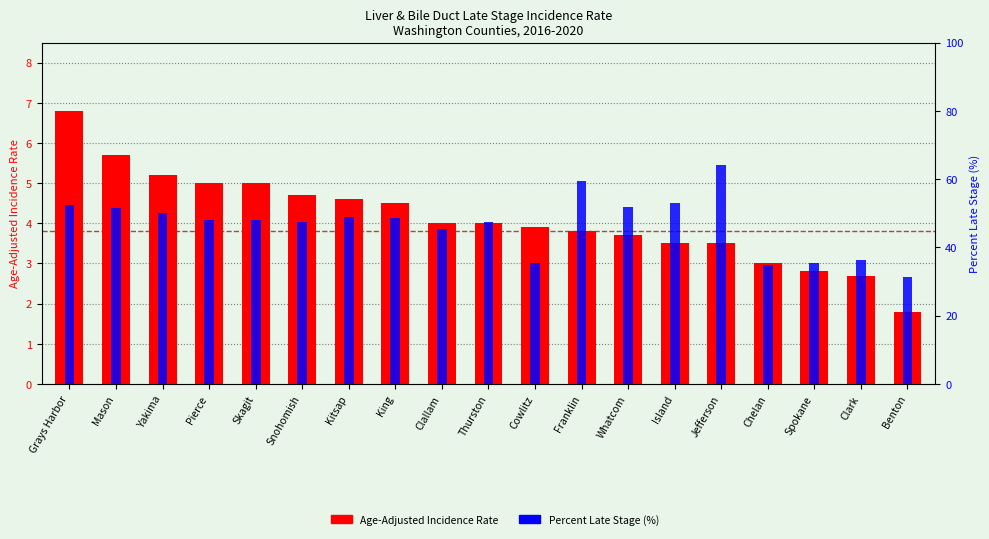

What is the value of the Percent Late Stage (%) bar at the 17th from the left?

35.3